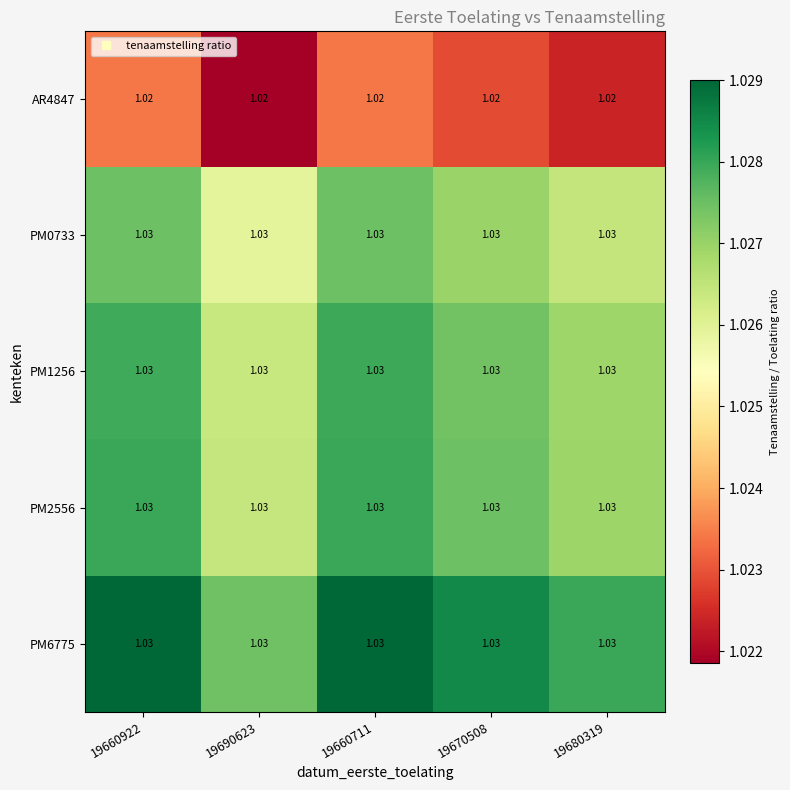

Is the value of PM1256 at 19670508 greater than the value of AR4847 at 19660711?

Yes